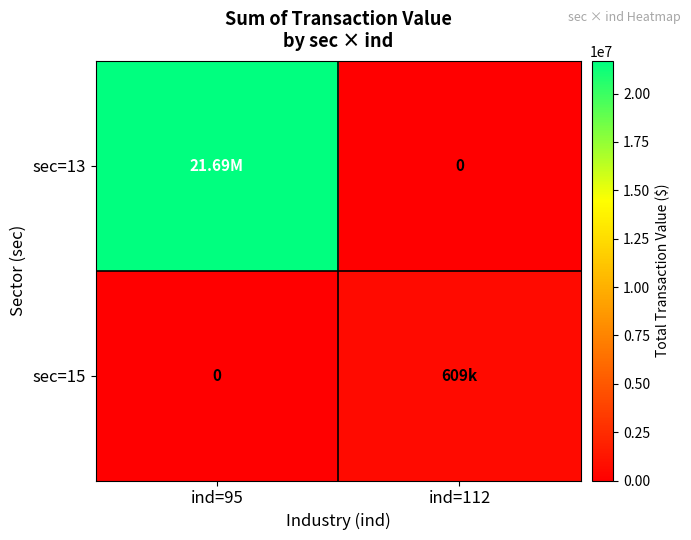

What is the difference between the highest and lowest values at ind=95?

21690130